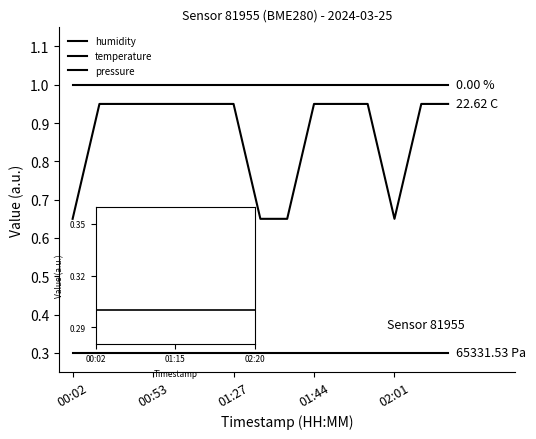

Does the chart have visible grid lines?

No